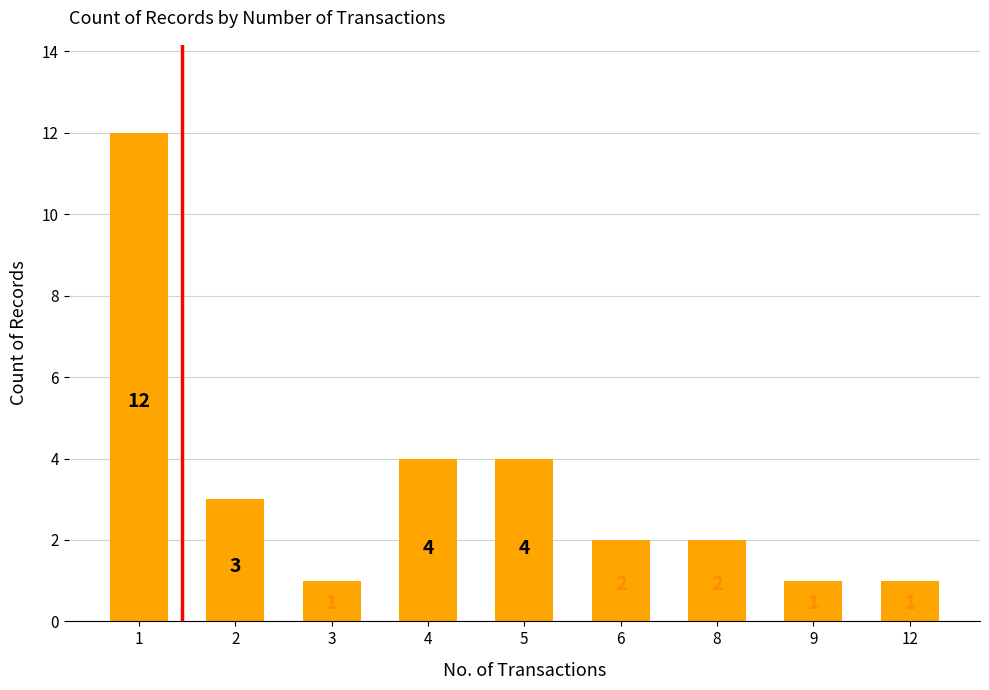

Which category has the highest value across all series?

1